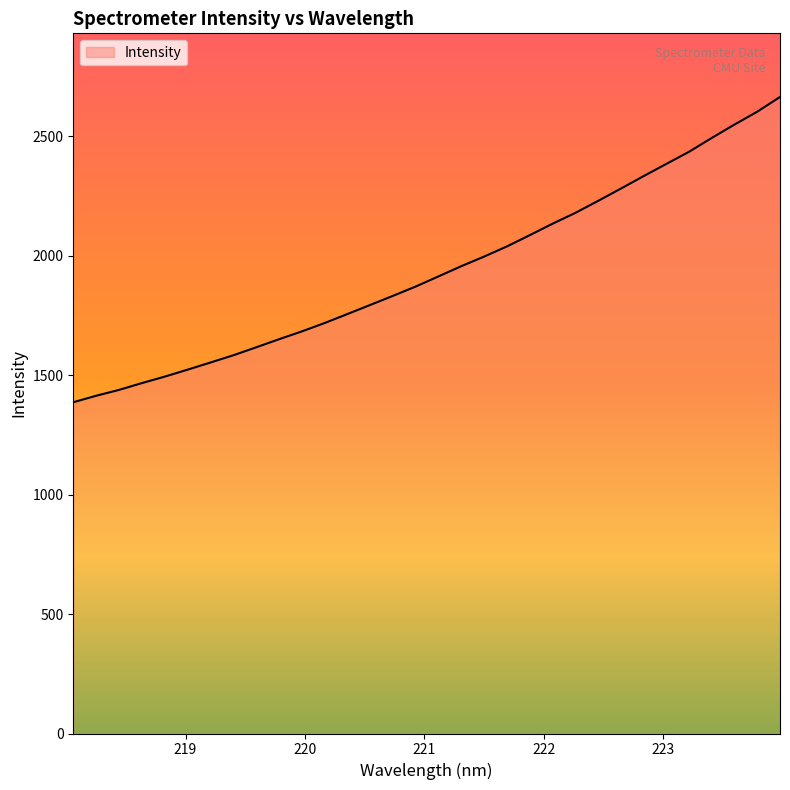

What is the smallest value displayed?

1386.7